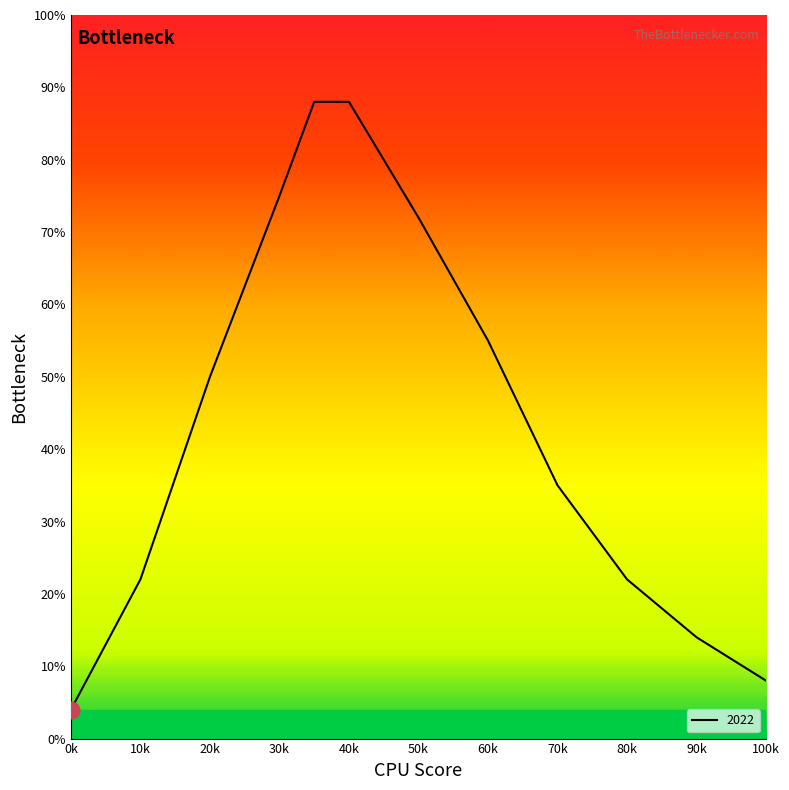

What is the difference between the maximum and minimum values?

84